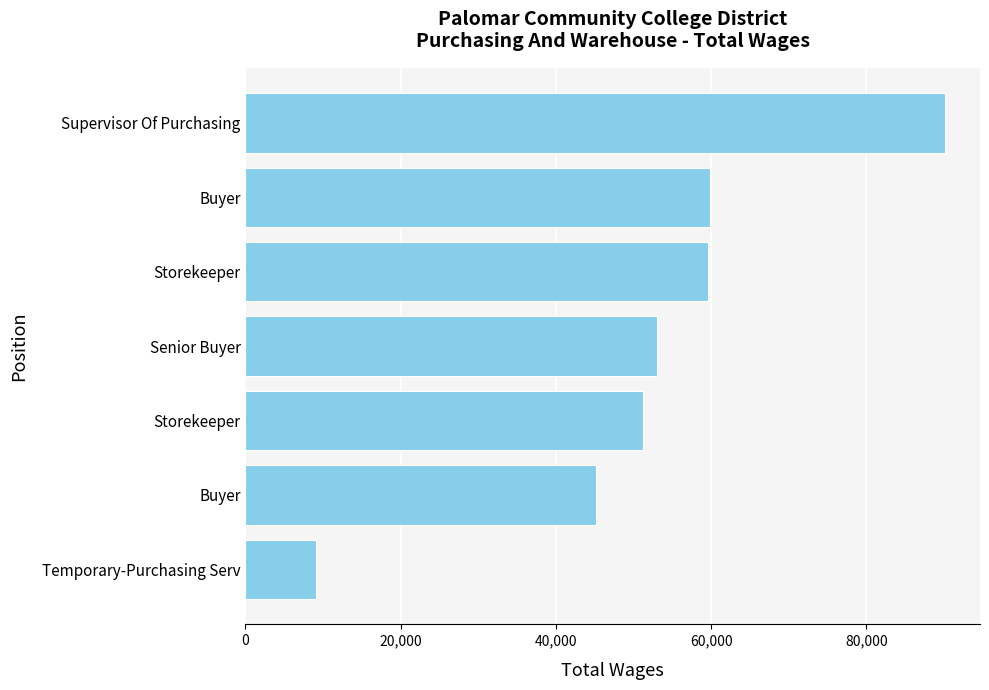

Does the chart contain any negative values?

No